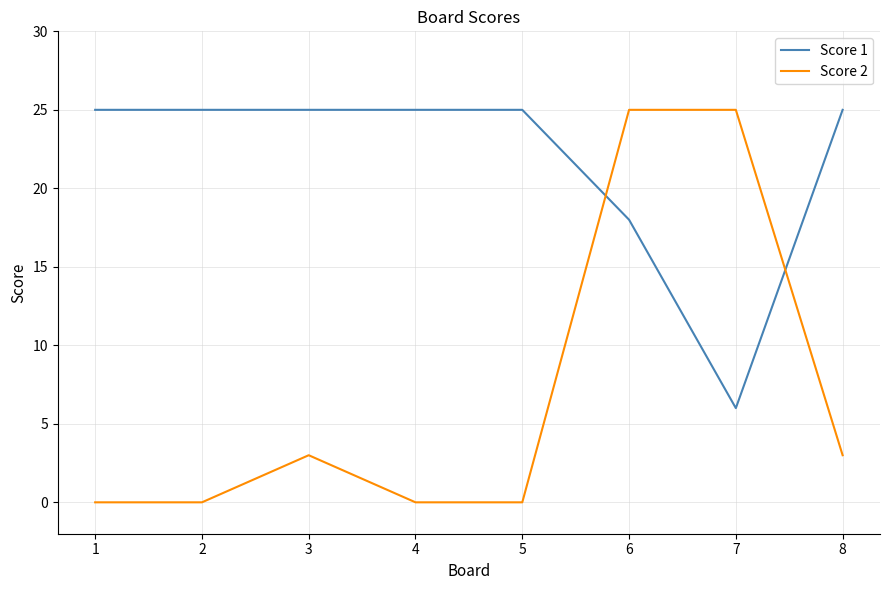

Between which two adjacent categories do Score 2 and Score 1 first intersect?

5 and 6